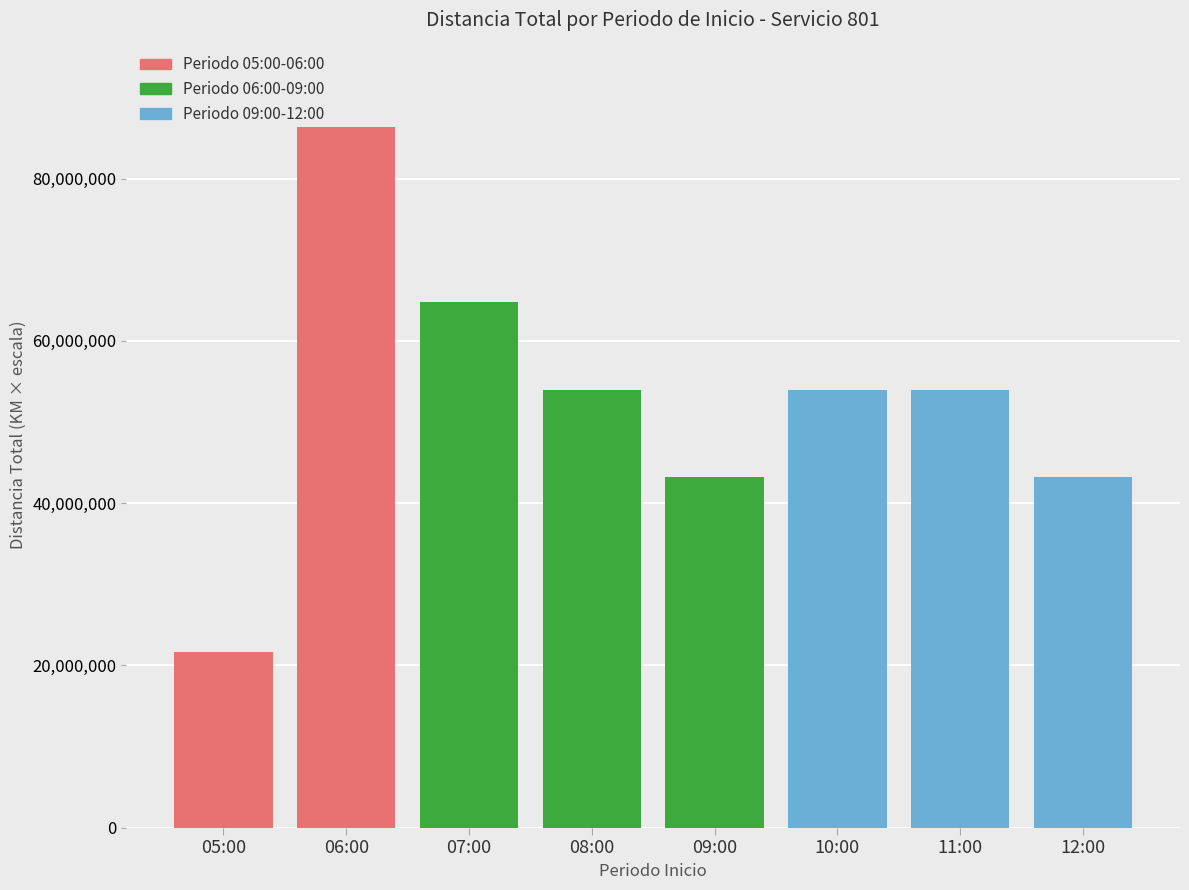

What is the change in value from 05:00 to 11:00?

+32400000